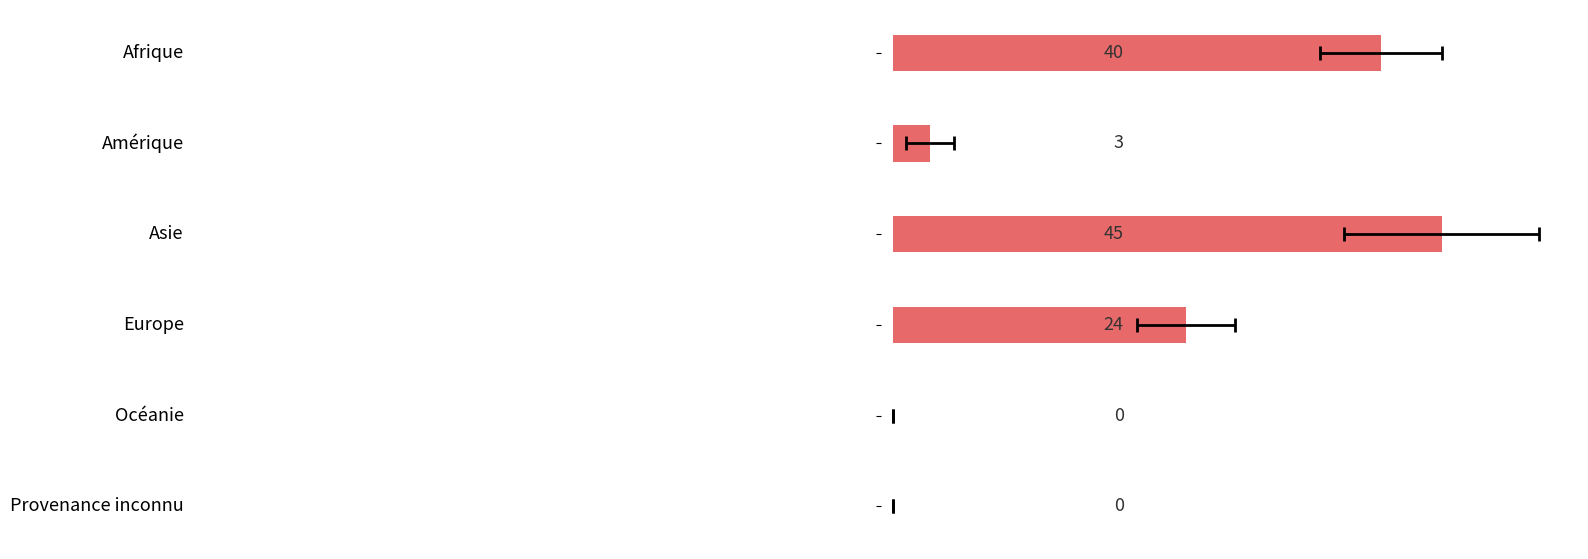

Count the number of data series in this chart.

1